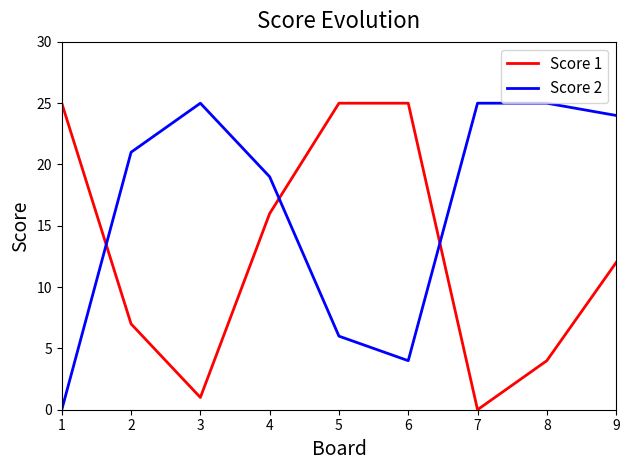

Which series has the largest total across all categories?

Score 2